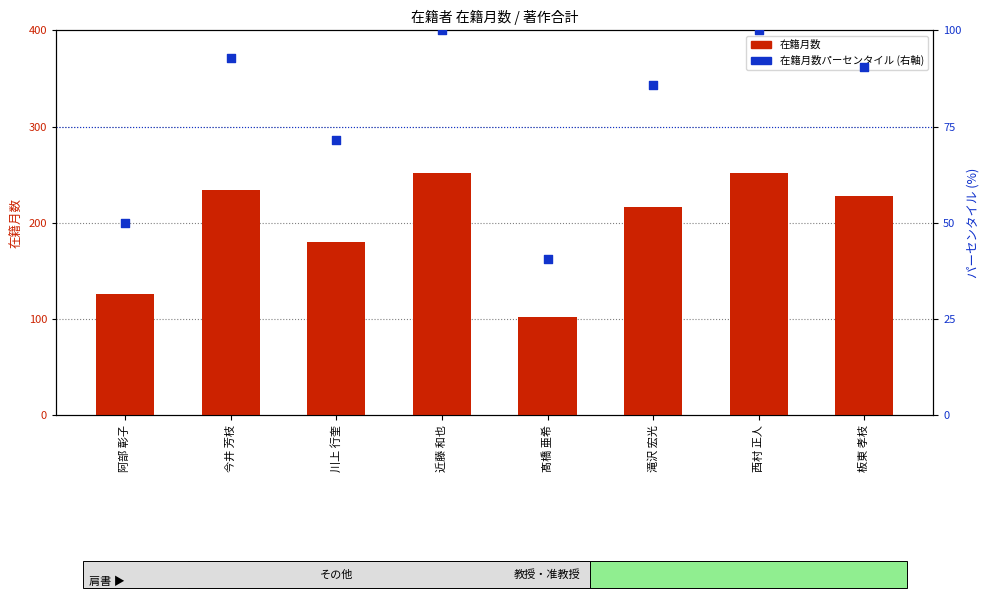

Is the value of 在籍月数 at 阿部 彰子 greater than the value of 在籍月数パーセンタイル at 川上 行奎?

Yes